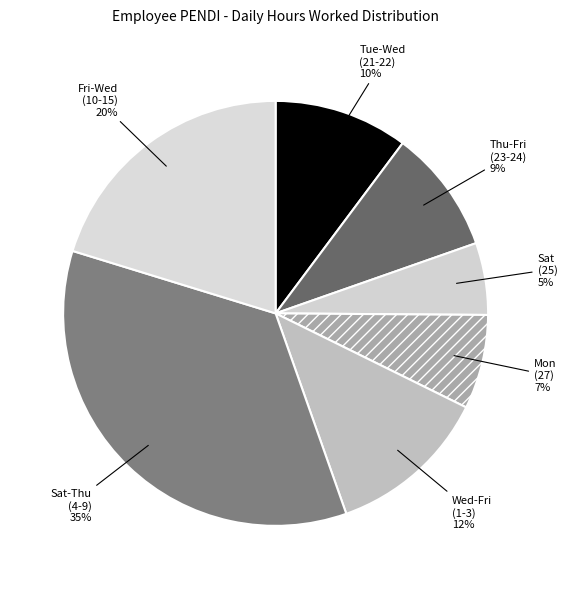

To the nearest percent, what portion does Sat (25) represent?

5%